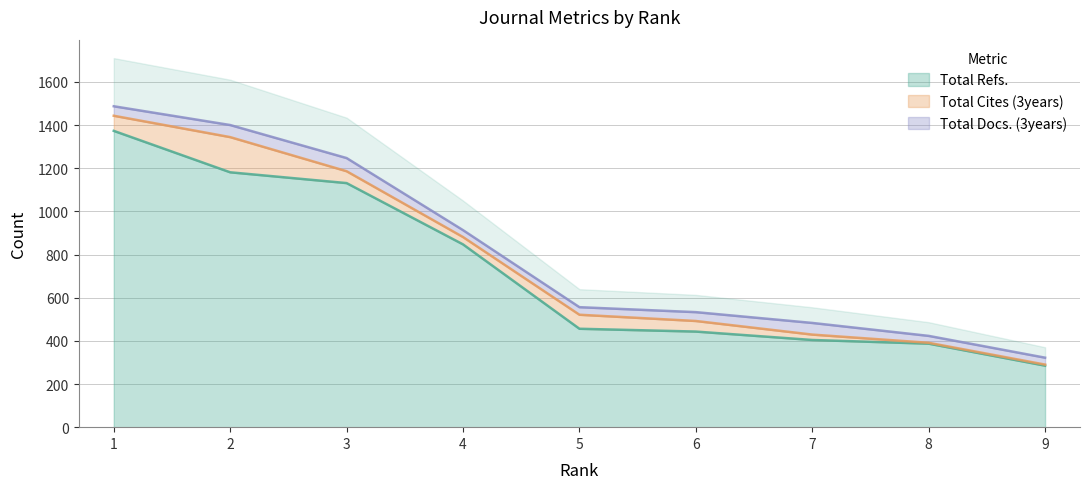

At how many categories does at least one series exceed 1026?

3